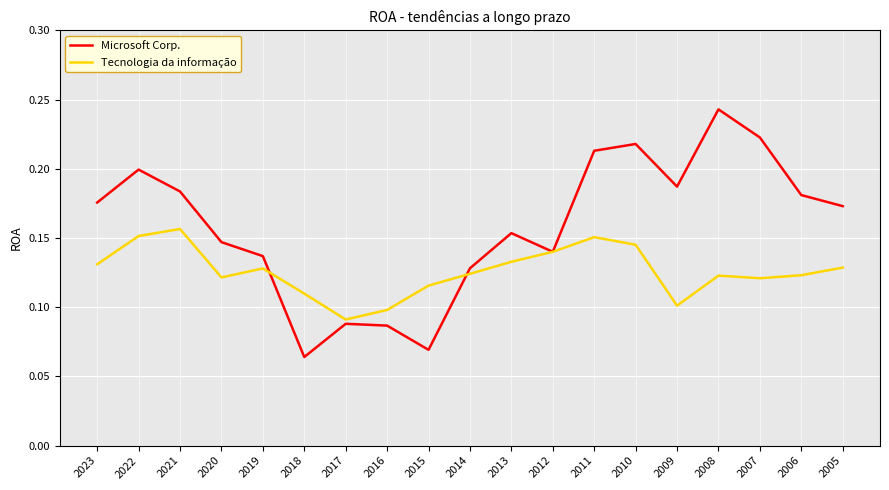

The Tecnologia da informação series shows 0.1 at 2007. True or false?

True